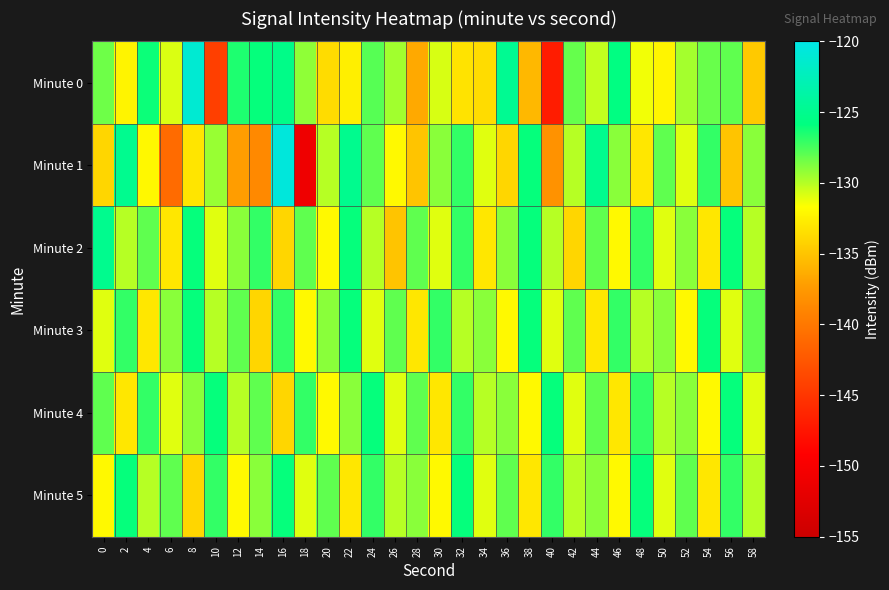

Between 4 and 26, which series saw the biggest shift?

Minute 2